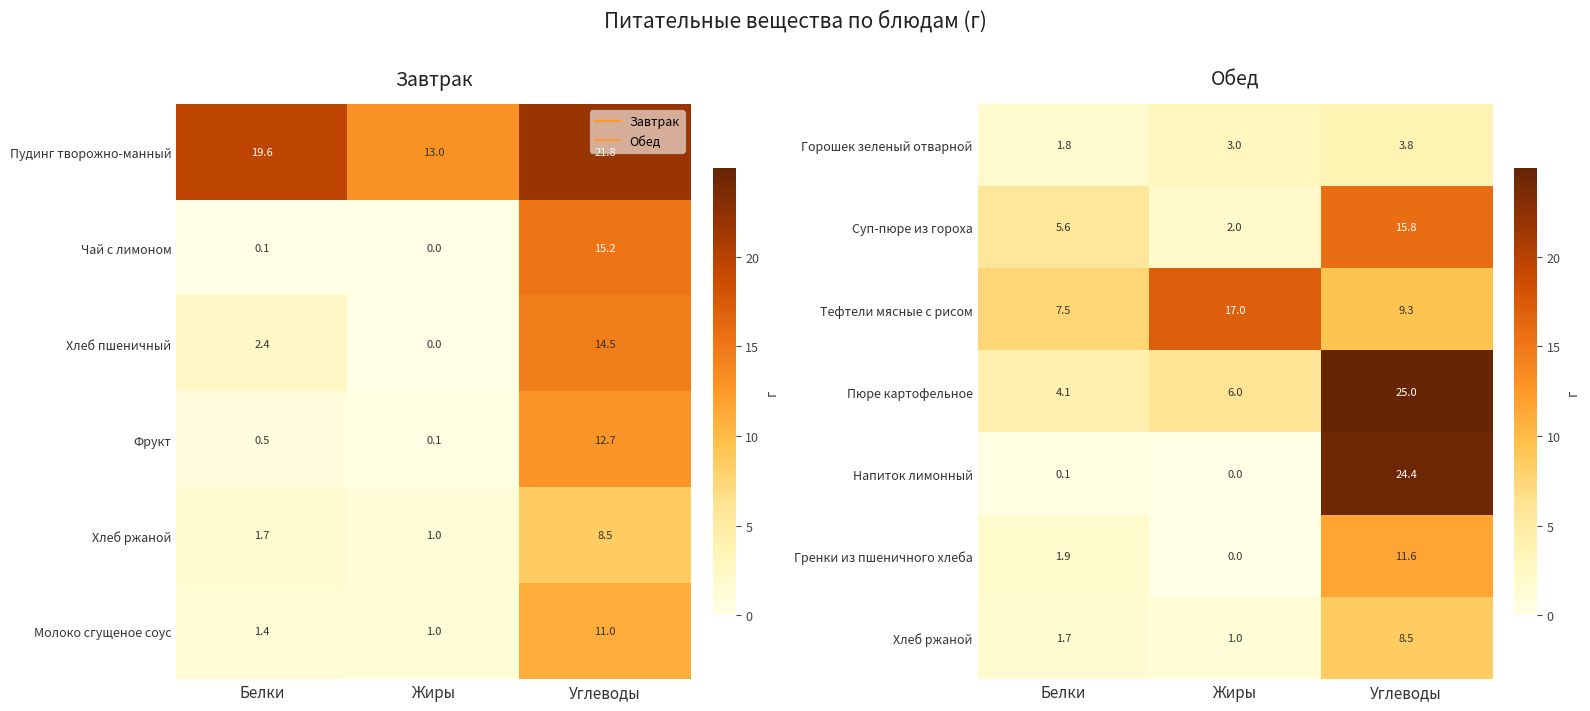

What is the difference between the second highest and minimum values in the Гренки из пшеничного хлеба series?

1.9